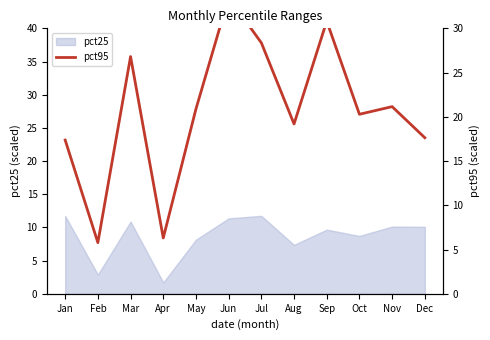

Which has a higher value, Dec or Jun?

Jun